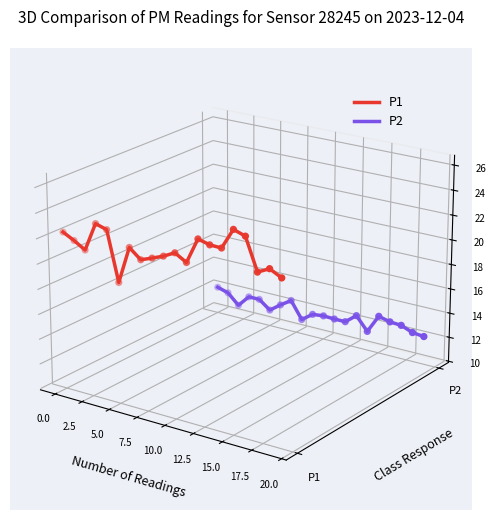

What are all the series names shown in the legend?

P1, P2